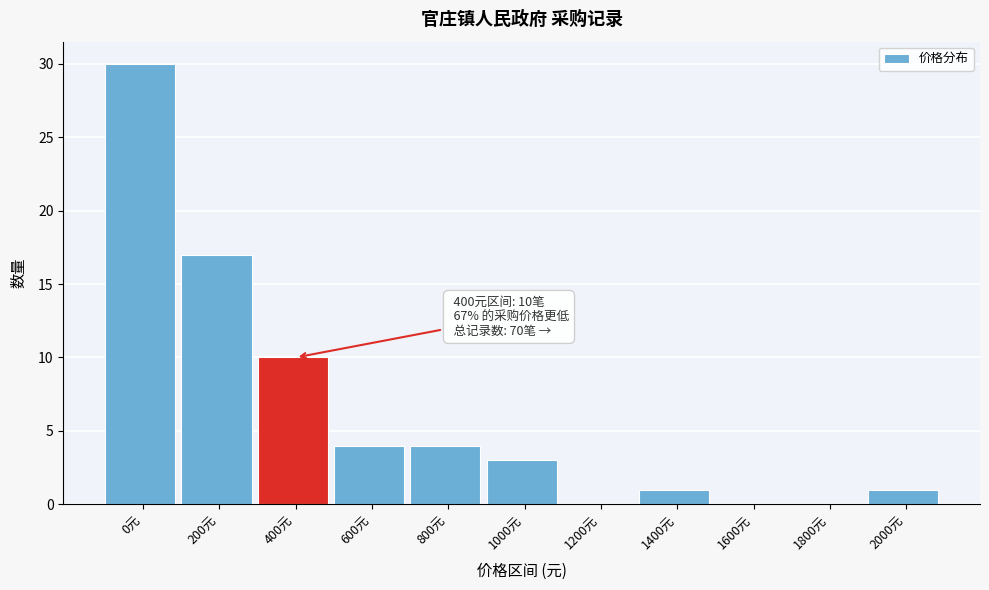

Reading left to right, list all the values displayed in this chart.

0元=30	200元=17	400元=10	600元=4	800元=4	1000元=3	1200元=0	1400元=1	1600元=0	1800元=0	2000元=1